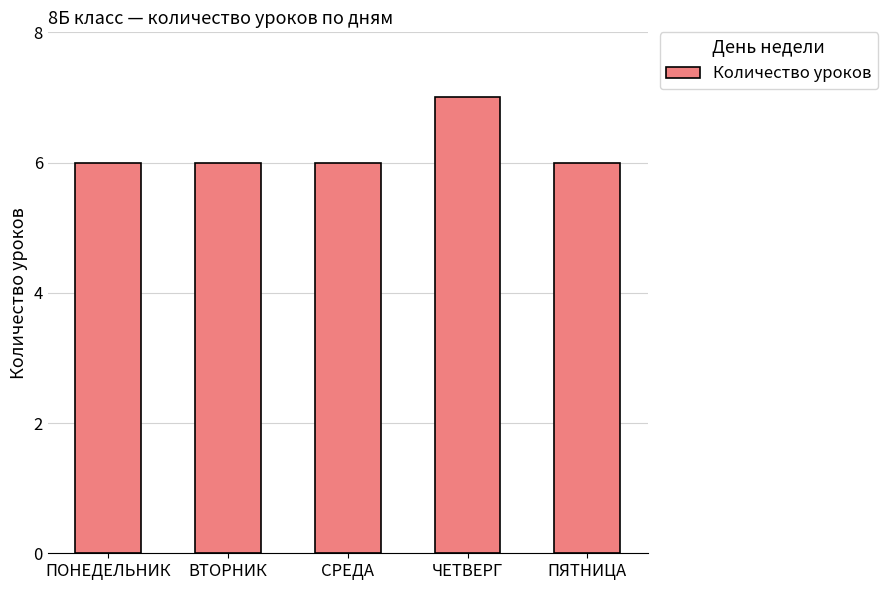

What is the sum of all values?

31